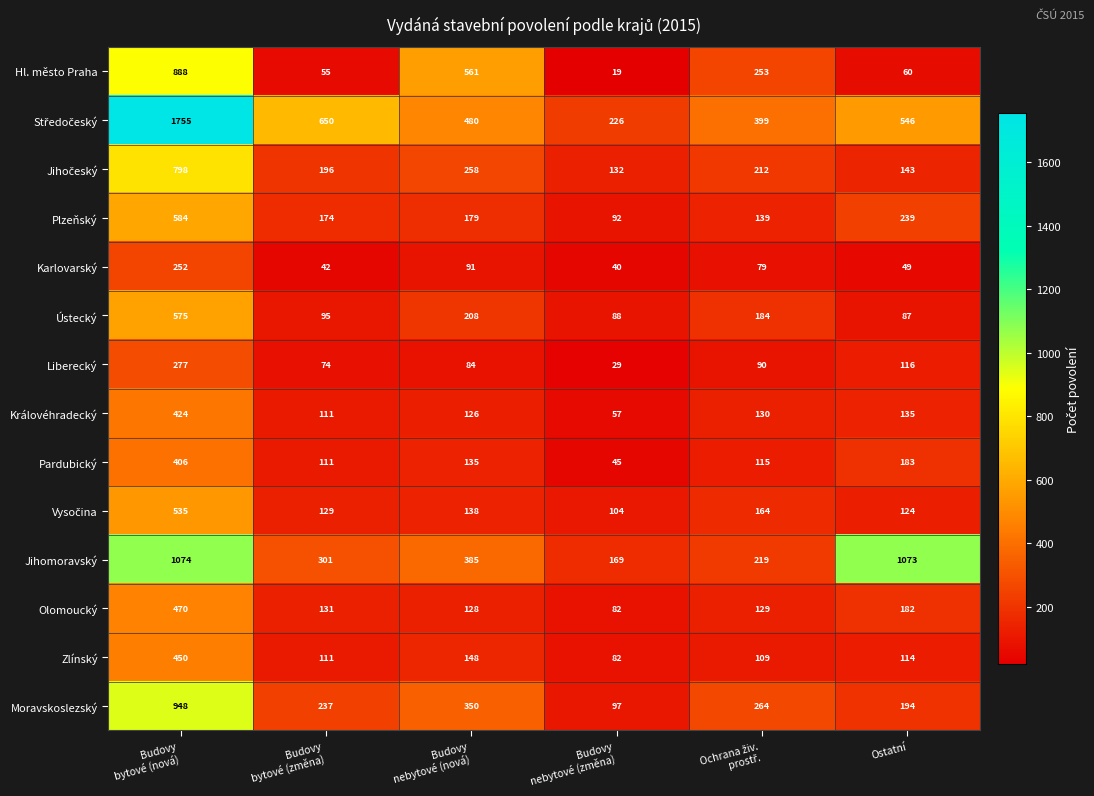

What value does the Hl. město Praha series have at Ostatní, to the nearest 100?

100